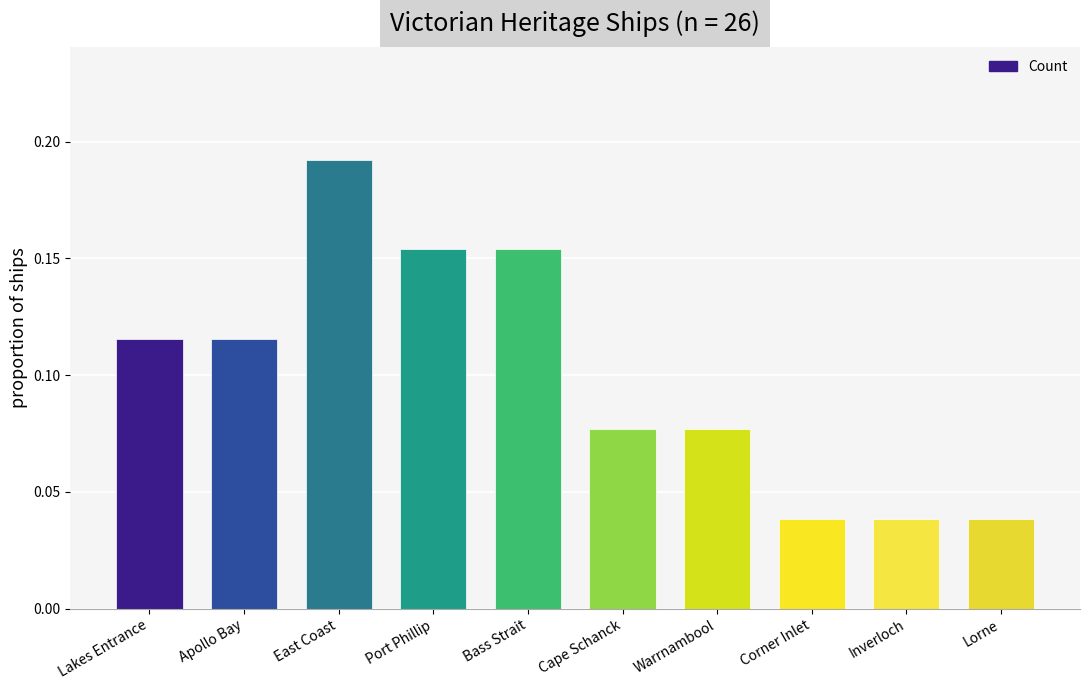

Are the bars horizontal?

No